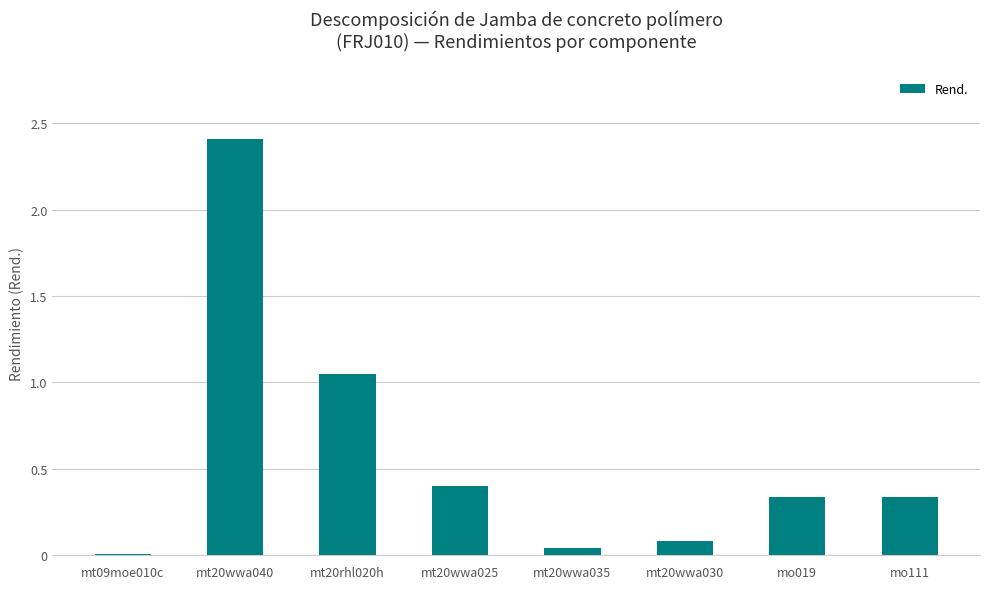

True or false: the data shows 2.4 at mt20wwa040.

True